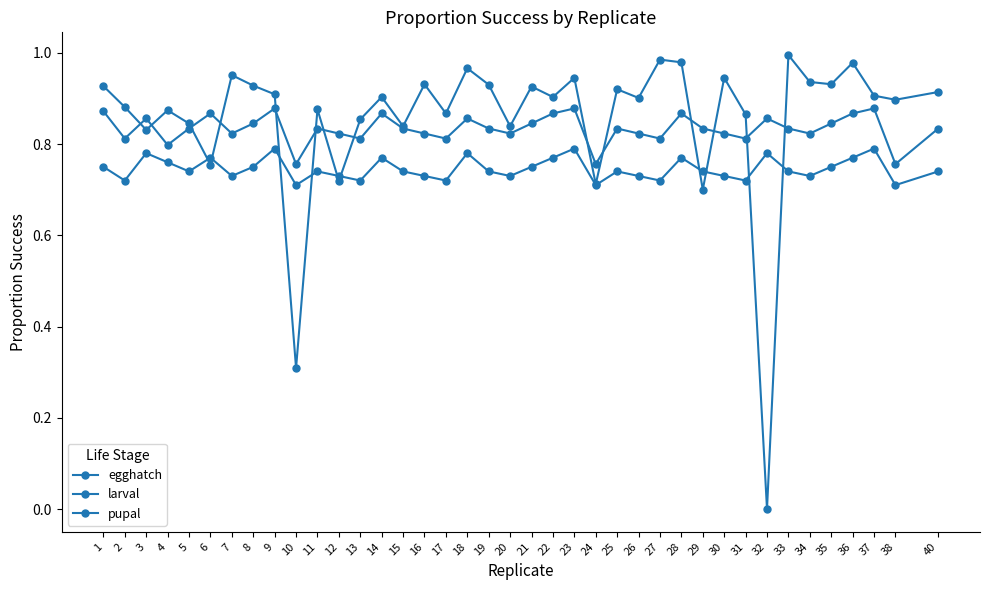

How many lines are shown in the chart?

3